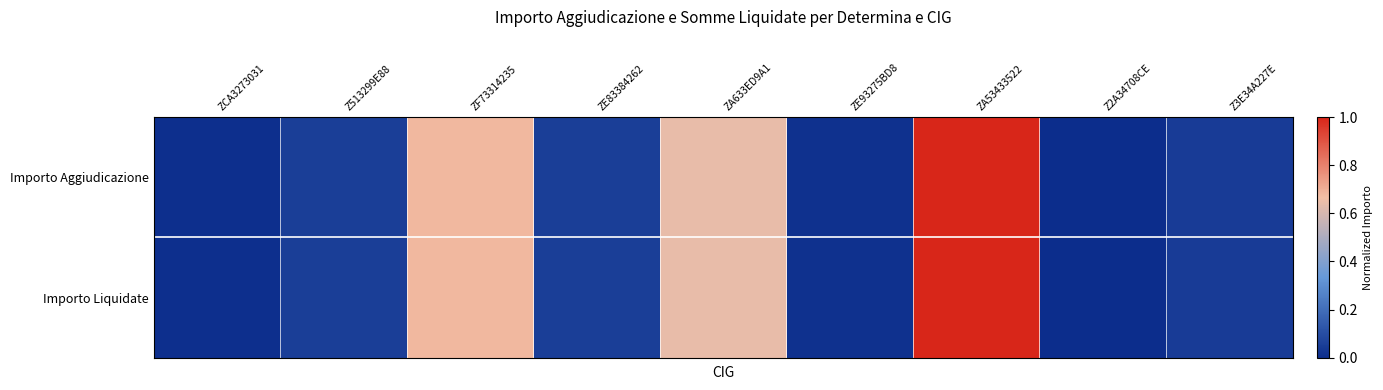

Rank the series by their maximum value, from highest to lowest.

Importo Aggiudicazione, Importo Liquidate